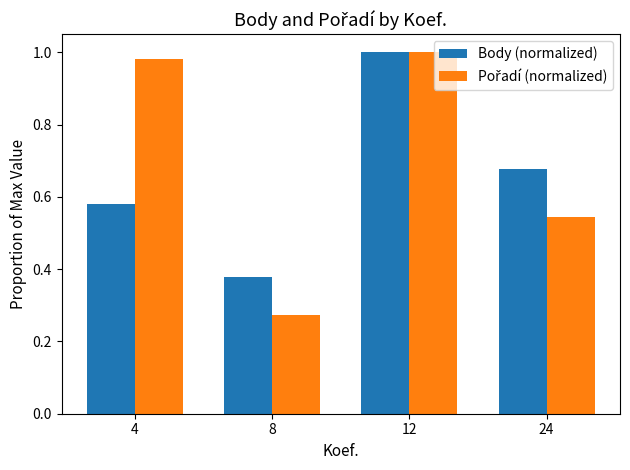

True or false: Body (normalized) has a value of 0.2 at 8.

False